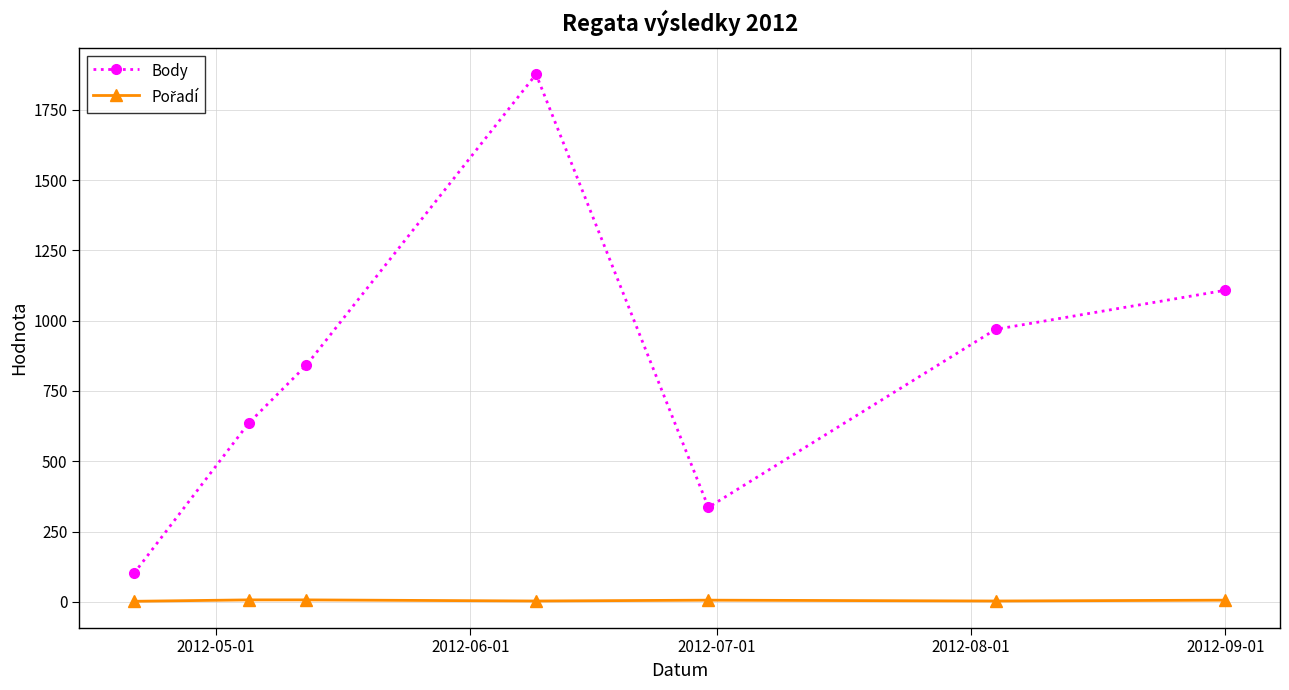

Which series has the largest total across all categories?

Body